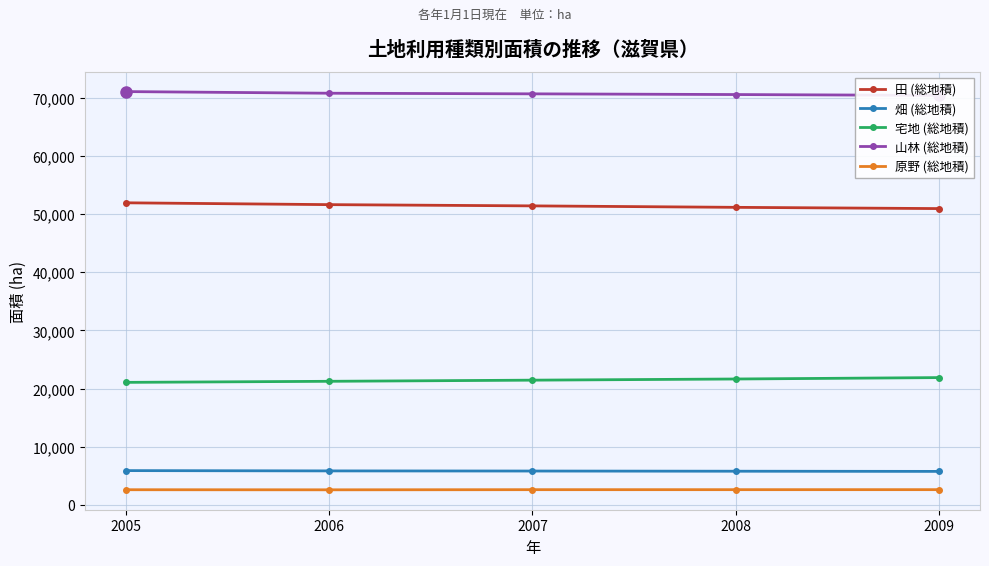

Which series has the largest total across all categories?

山林 (総地積)